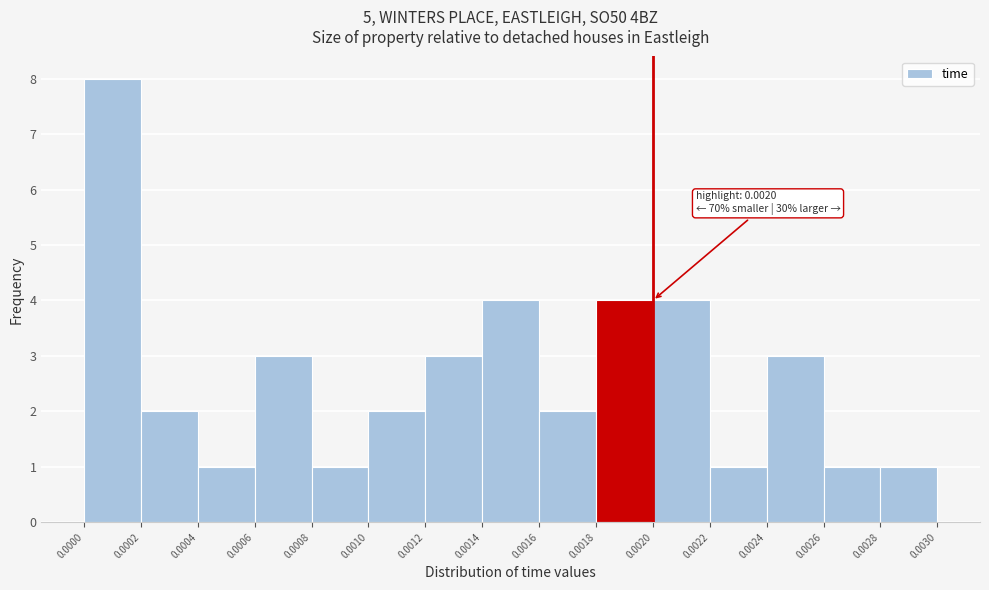

Over which range of the x-axis is the bar tallest?

0.0000 to 0.0002